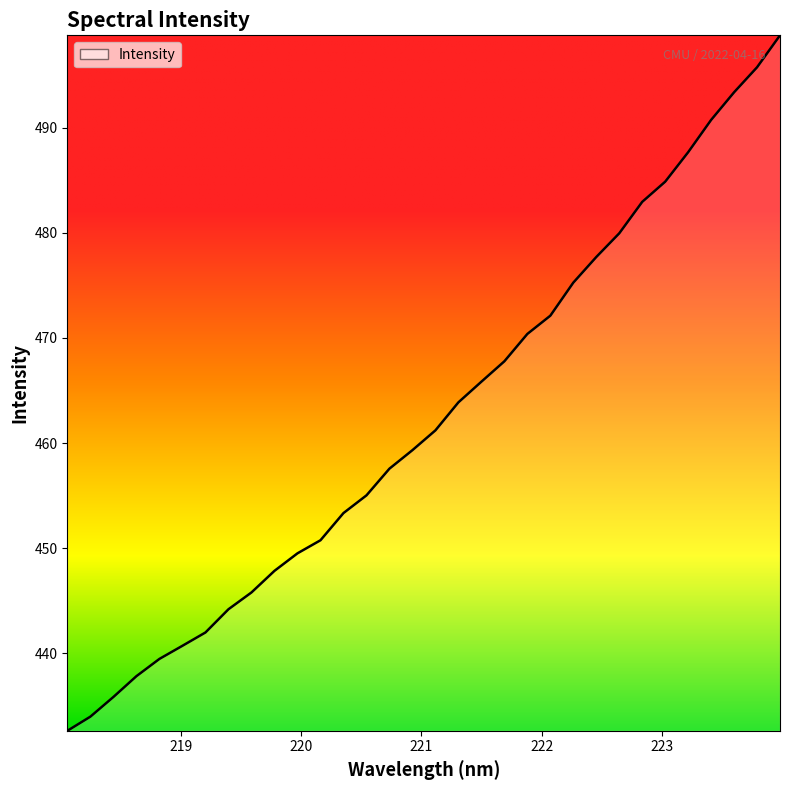

What is the minimum value shown in the chart?

432.6